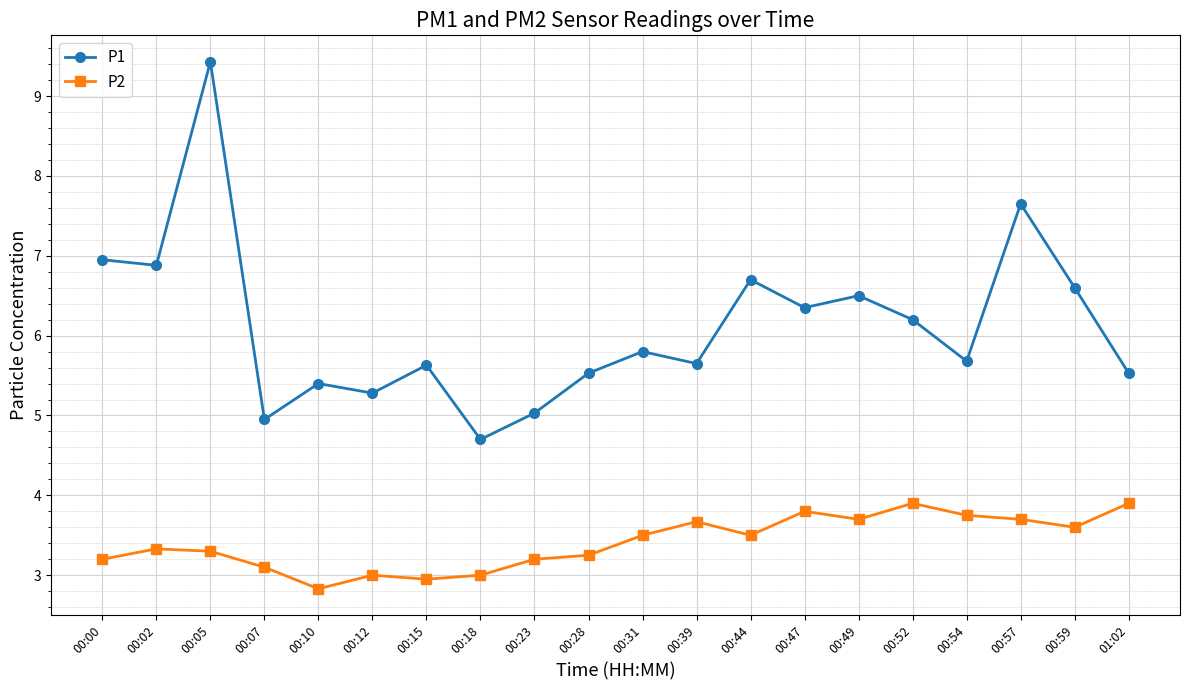

Which series has the largest range (max minus min)?

P1